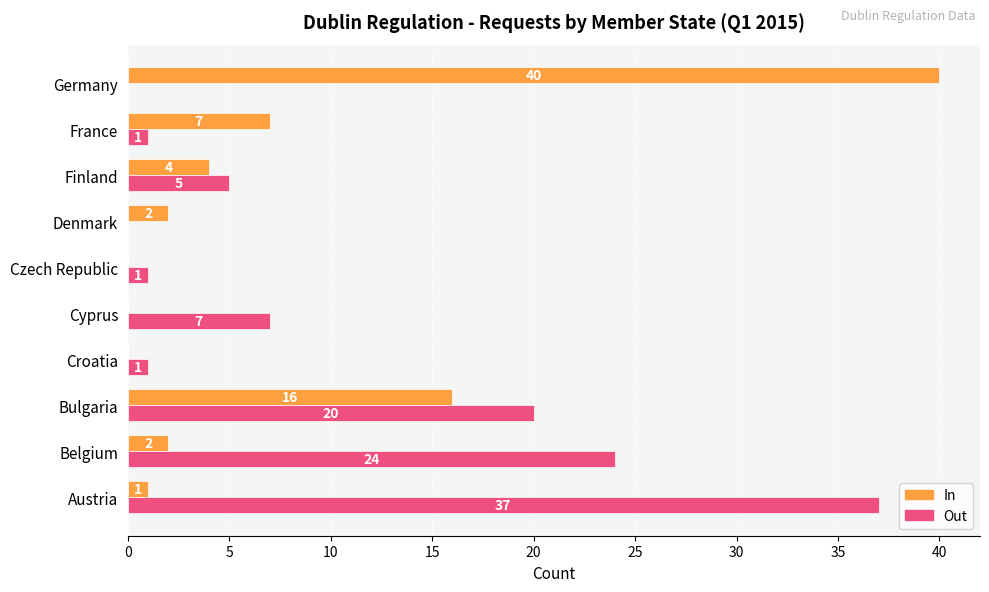

At which category is the sum across all series the highest?

Germany